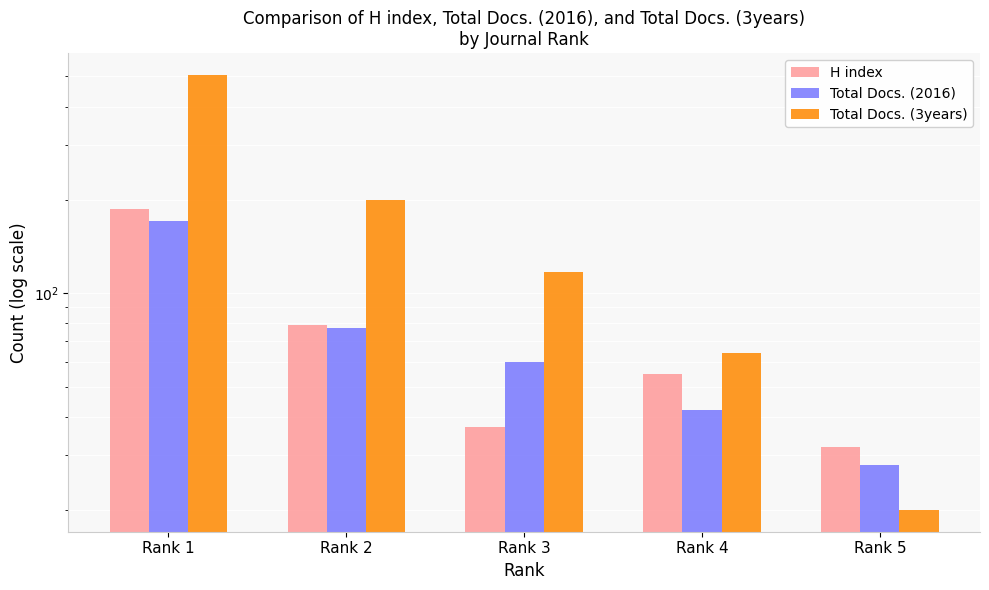

How many data points in Total Docs. (3years) are above 117?

2